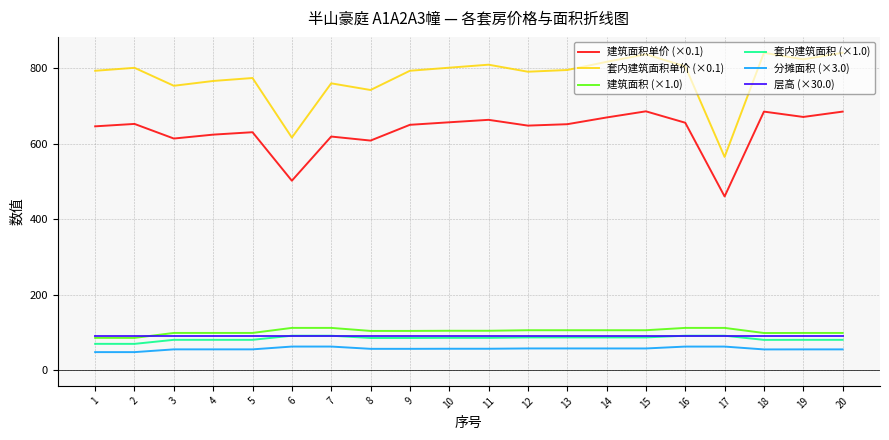

How many values in the 套内建筑面积单价 (×0.1) series are below 795?

10